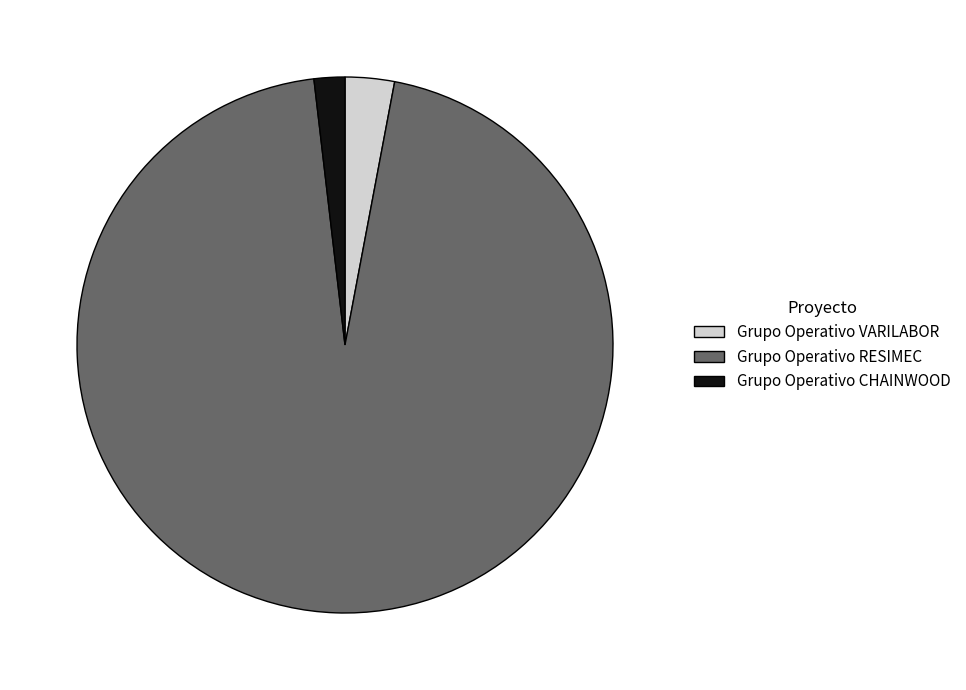

What is the ratio of the value at Grupo Operativo CHAINWOOD to the value at Grupo Operativo VARILABOR?

0.6